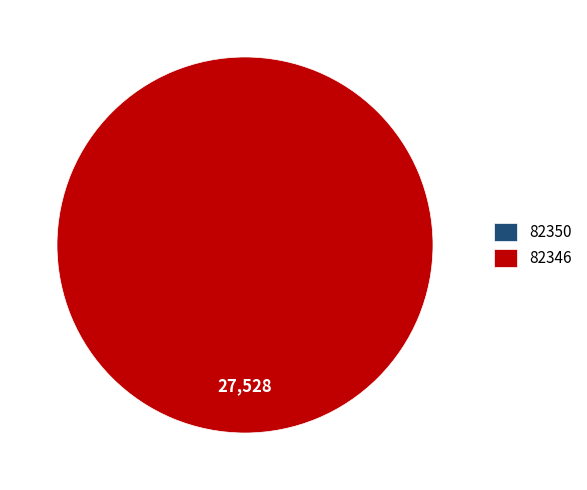

The 82350 slice represents 1% of the pie. True or false?

False